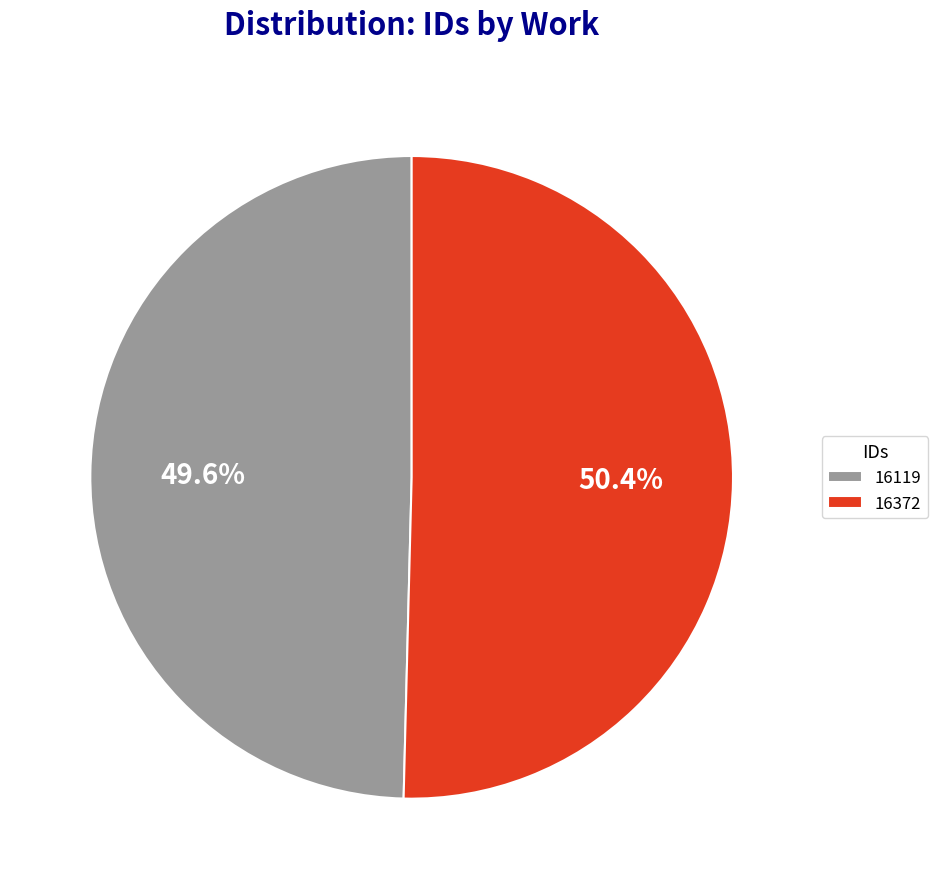

Rank the categories by value from lowest to highest.

16119, 16372